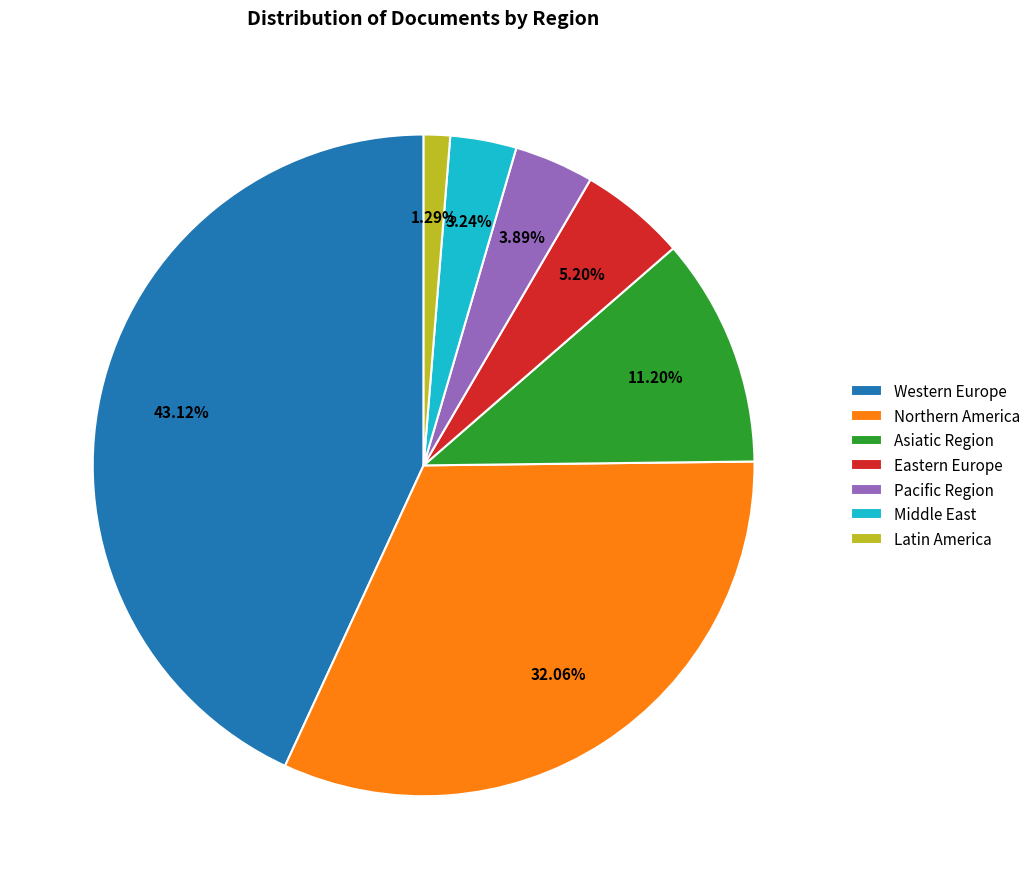

Does Western Europe represent more than half of the total?

No